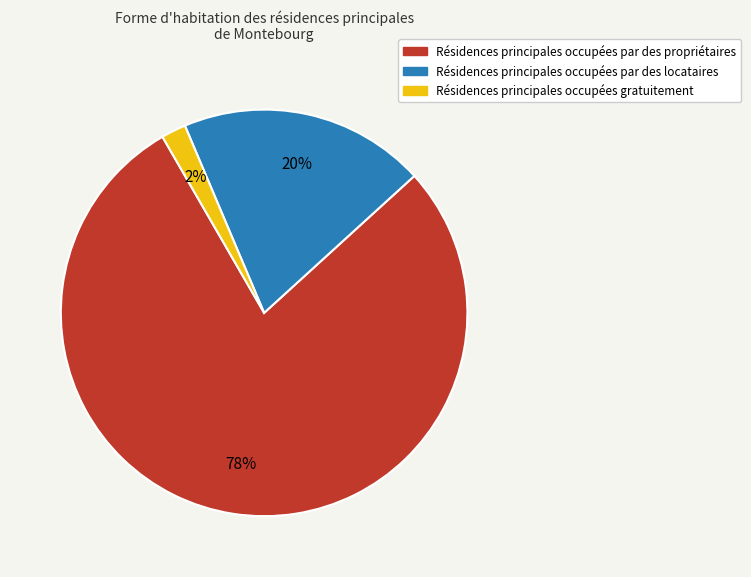

Count the number of slices in the pie.

3